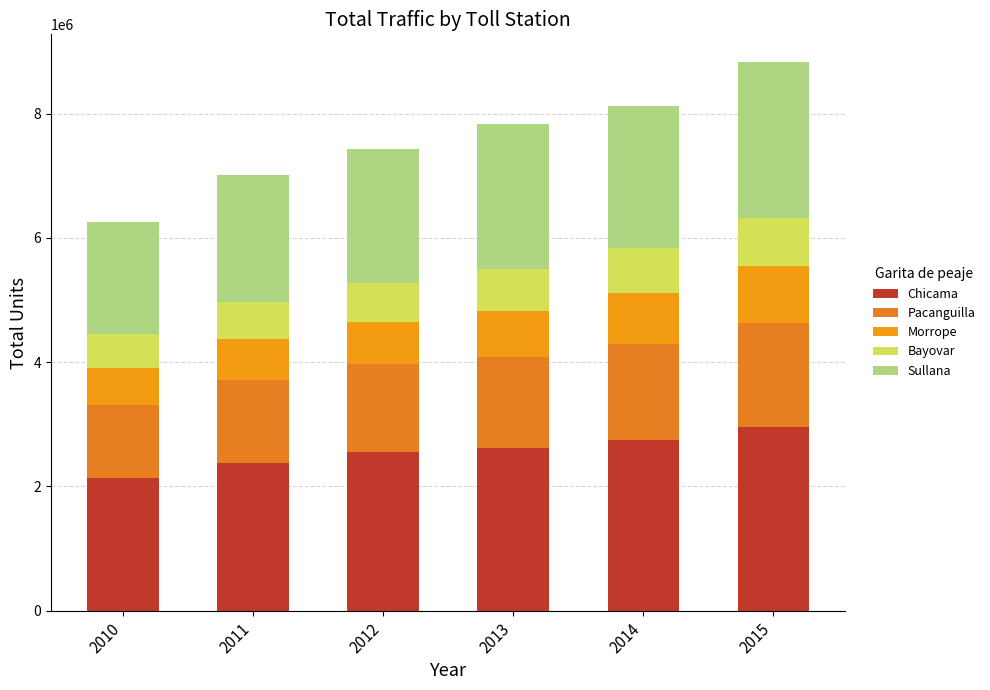

True or false: Morrope has a value of 732820 at 2013.

True